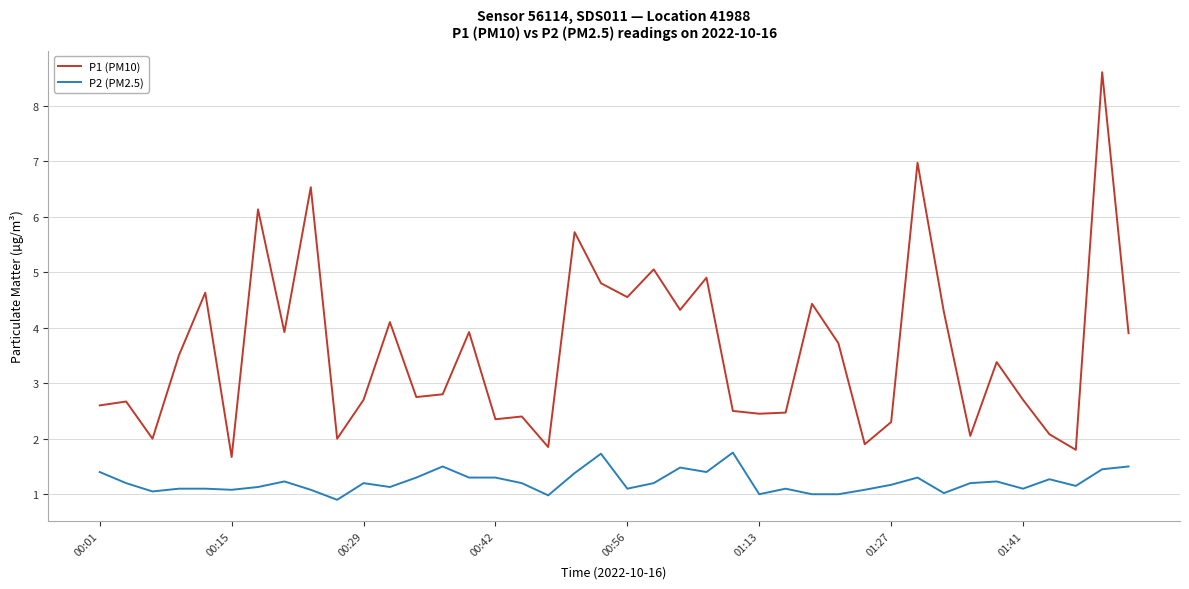

List the series in order of their peak value, lowest first.

P2 (PM2.5), P1 (PM10)